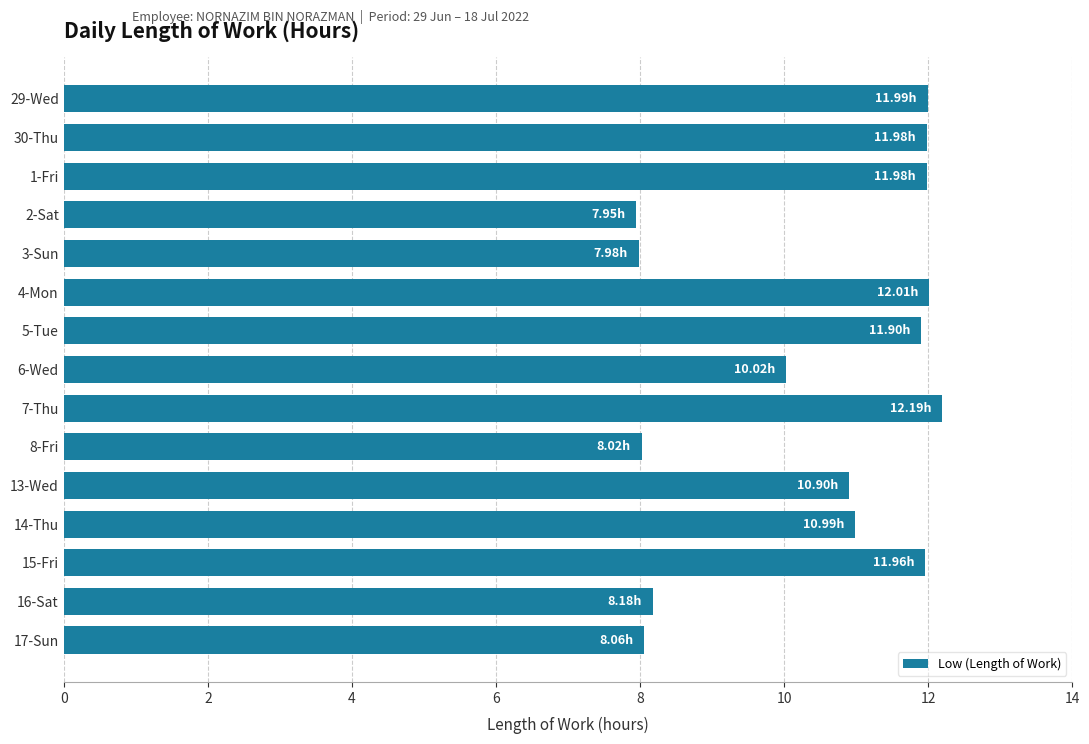

Between 3-Sun and 29-Wed, which is larger?

29-Wed